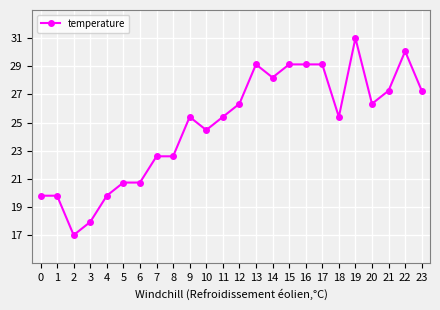

The chart shows a value of 47.3 at 21. True or false?

False